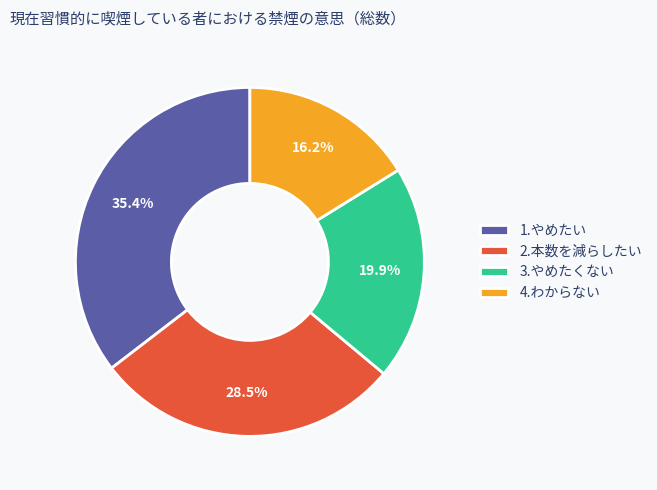

Do 1.やめたい and 4.わからない together represent more than half of the pie?

Yes